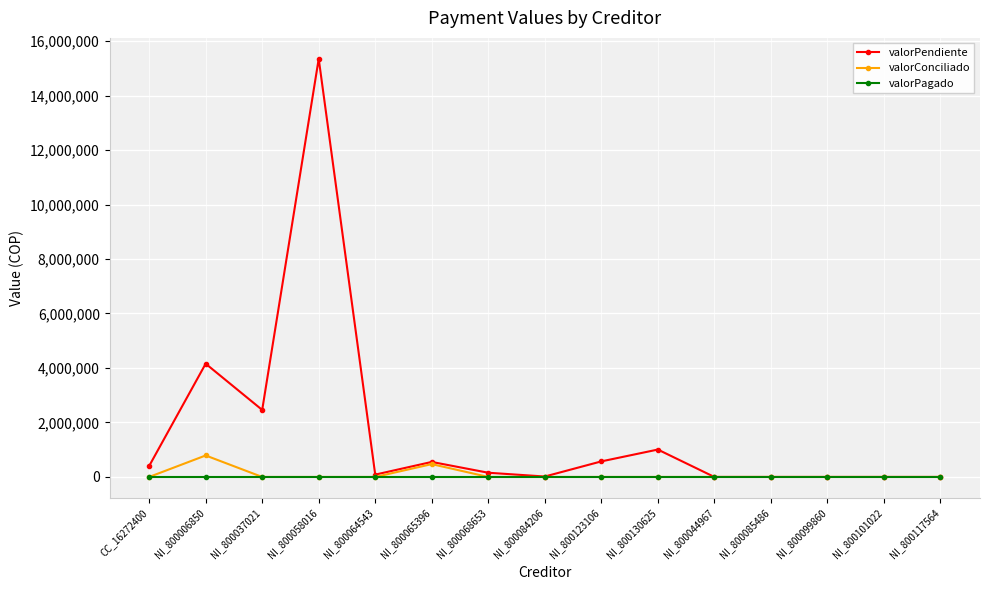

Rank the series by their maximum value, from lowest to highest.

valorPagado, valorConciliado, valorPendiente